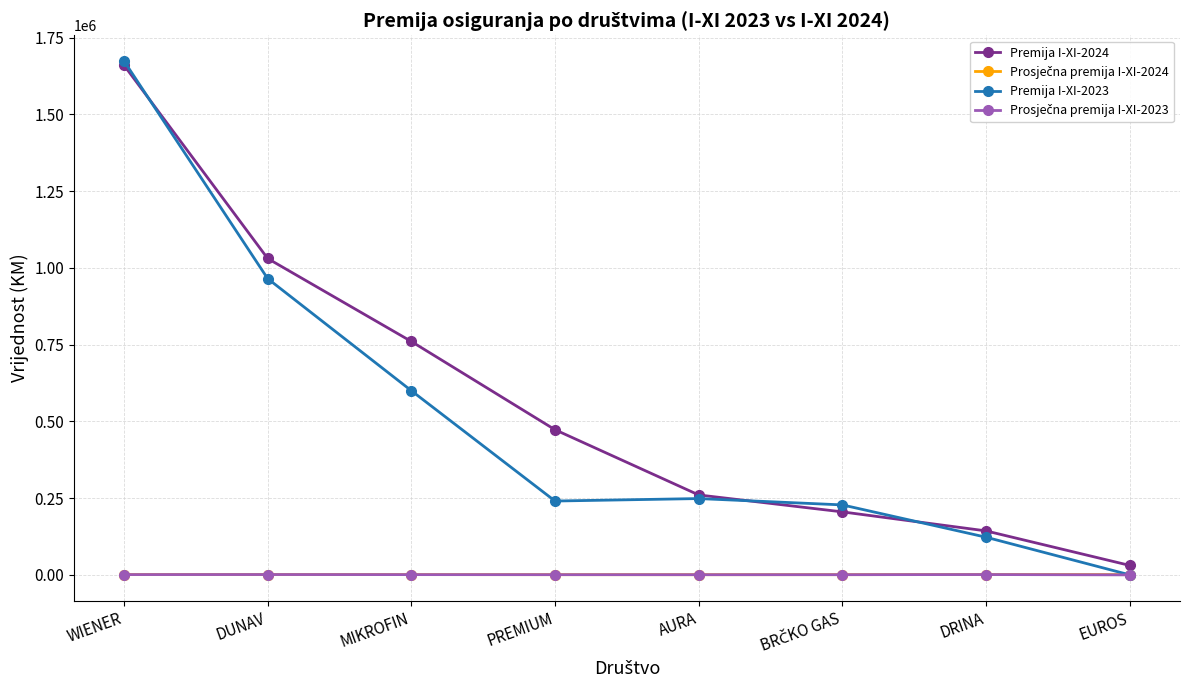

True or false: Premija I-XI-2023 has a value of 248607.0 at AURA.

True